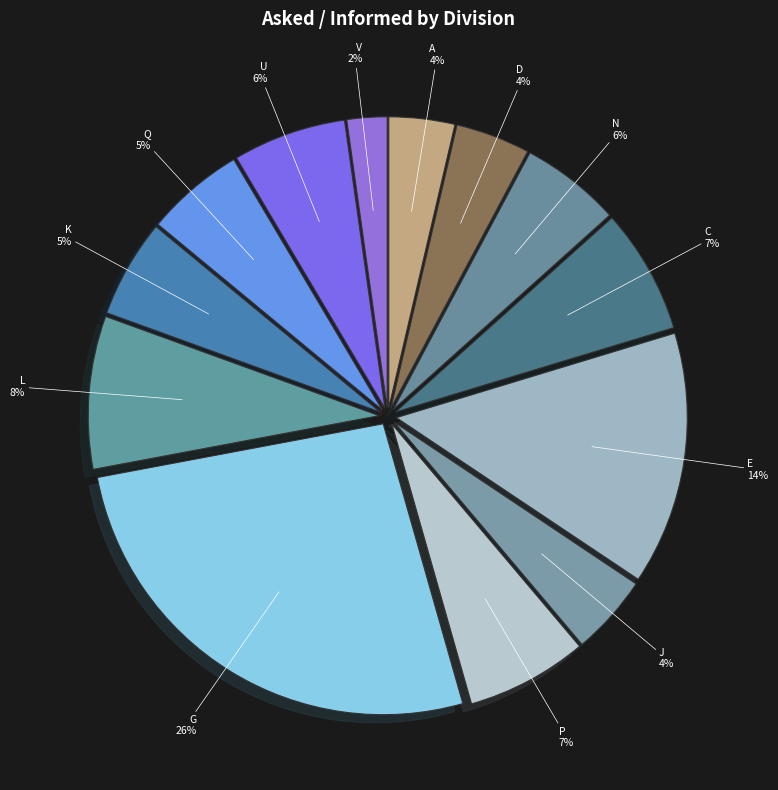

Which has a higher value, U or G?

G